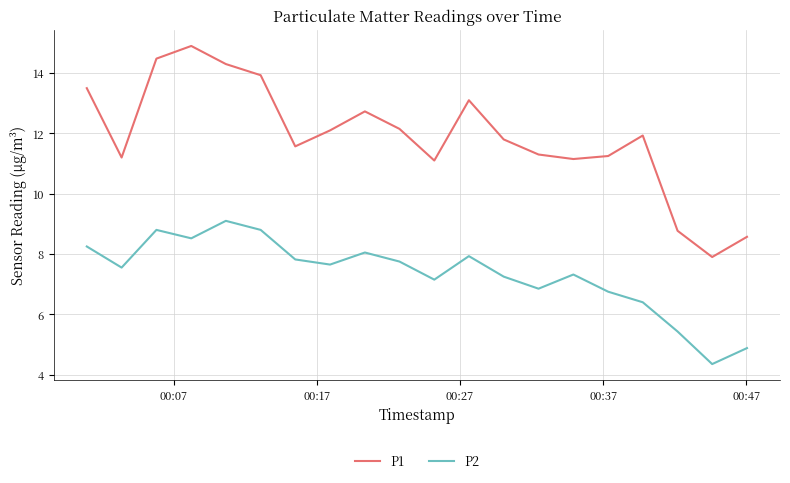

Which series has the widest spread of values?

P1